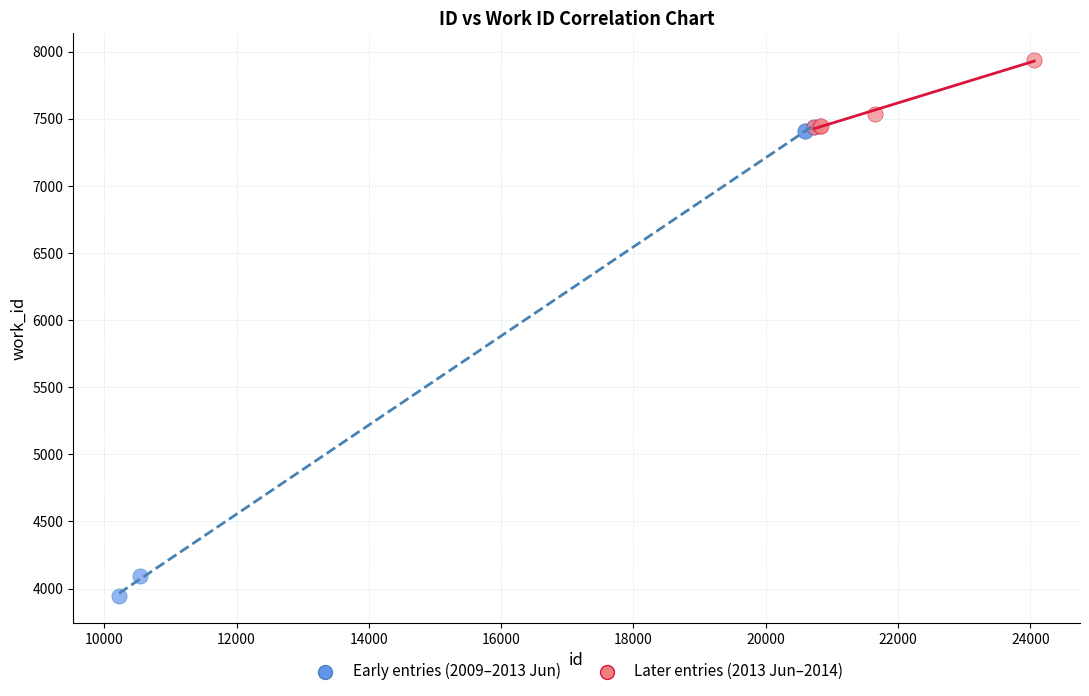

Which series has the largest Y range (max minus min)?

Early entries (2009–2013 Jun)